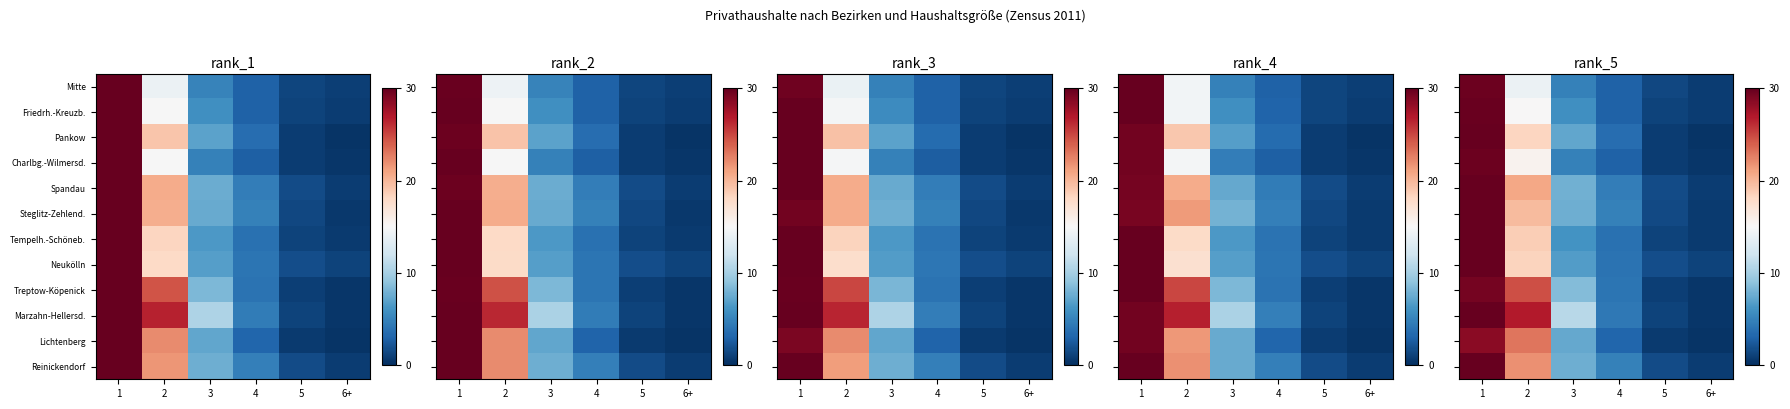

Rank the series by their maximum value, from lowest to highest.

Lichtenberg, Treptow-Köpenick, Charlbg.-Wilmersd., Mitte, Friedrh.-Kreuzb., Pankow, Spandau, Steglitz-Zehlend., Tempelh.-Schöneb., Neukölln, Marzahn-Hellersd., Reinickendorf